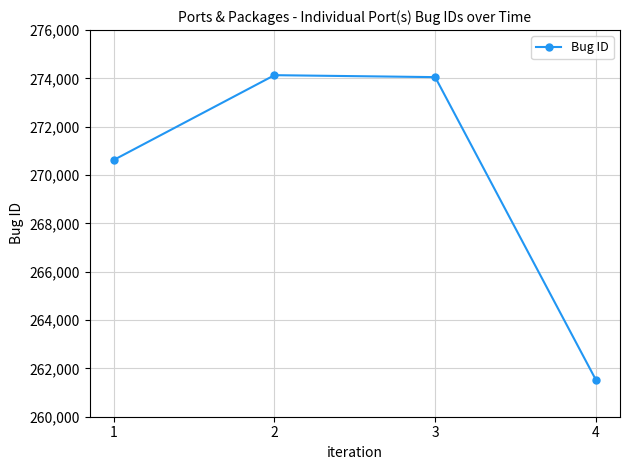

Reading right to left, transcribe all the data shown in this chart.

261525	274053	274134	270626